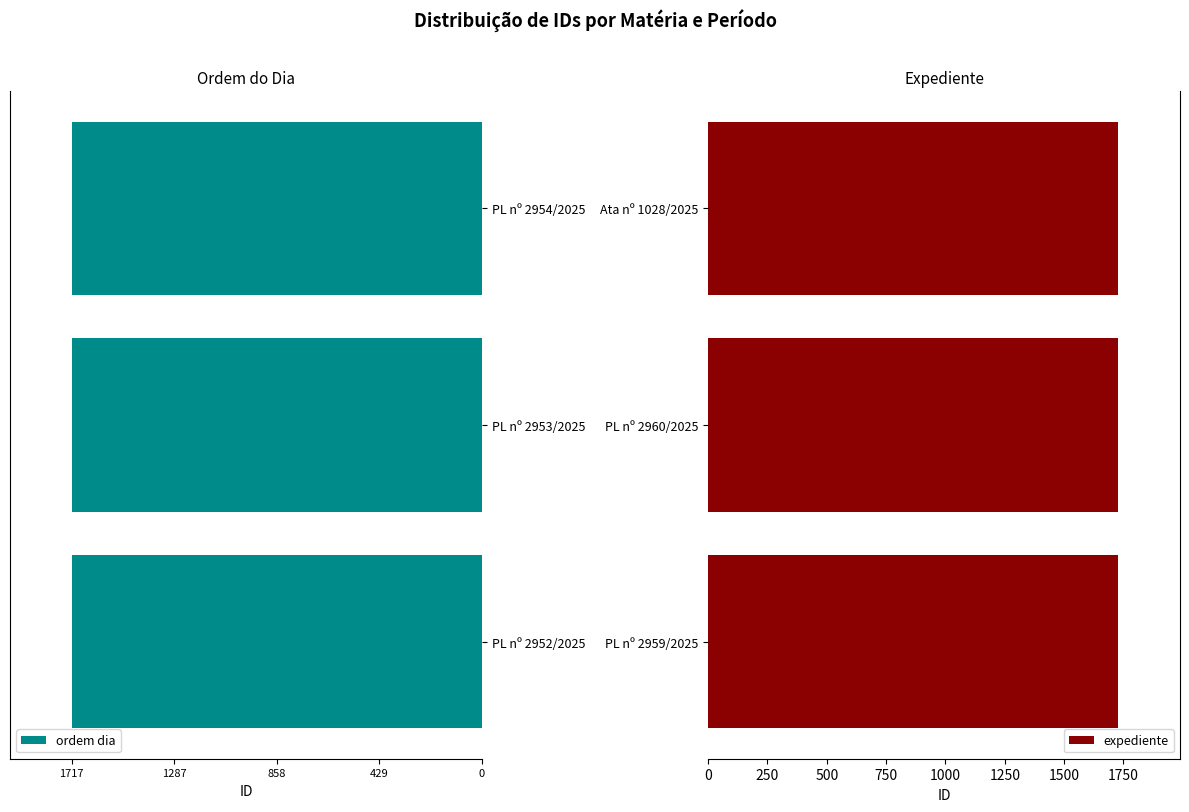

Which series has the largest range (max minus min)?

ordem dia